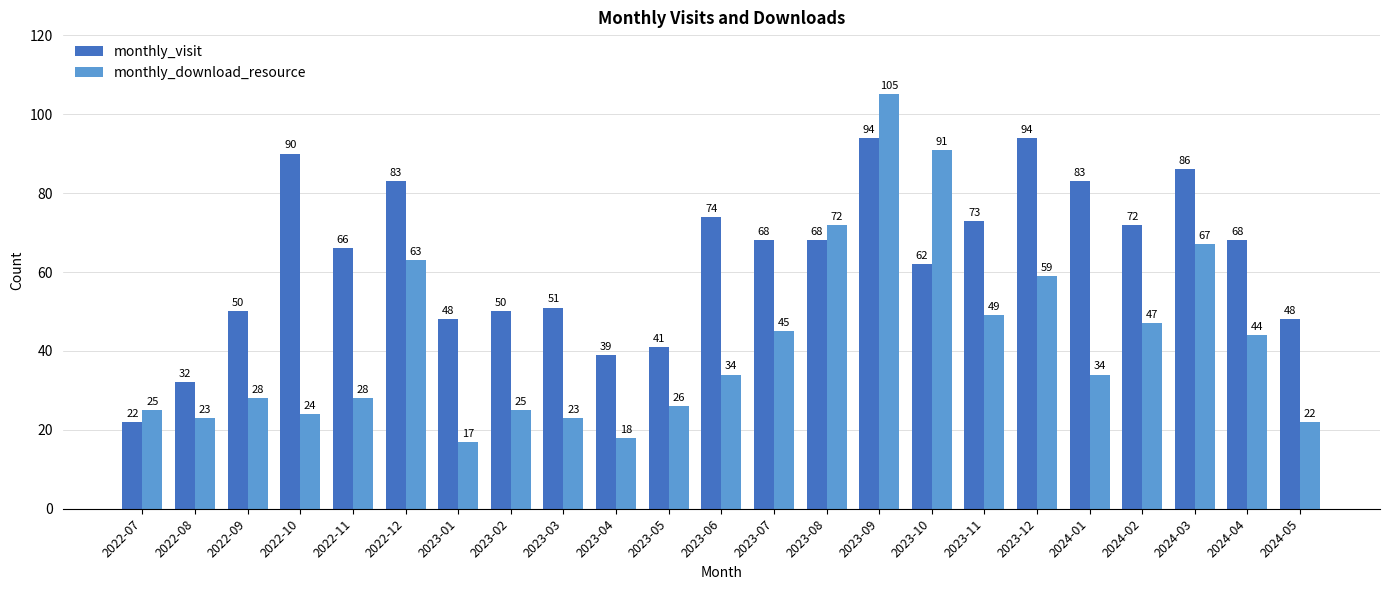

What is the minimum value shown in the chart?

17